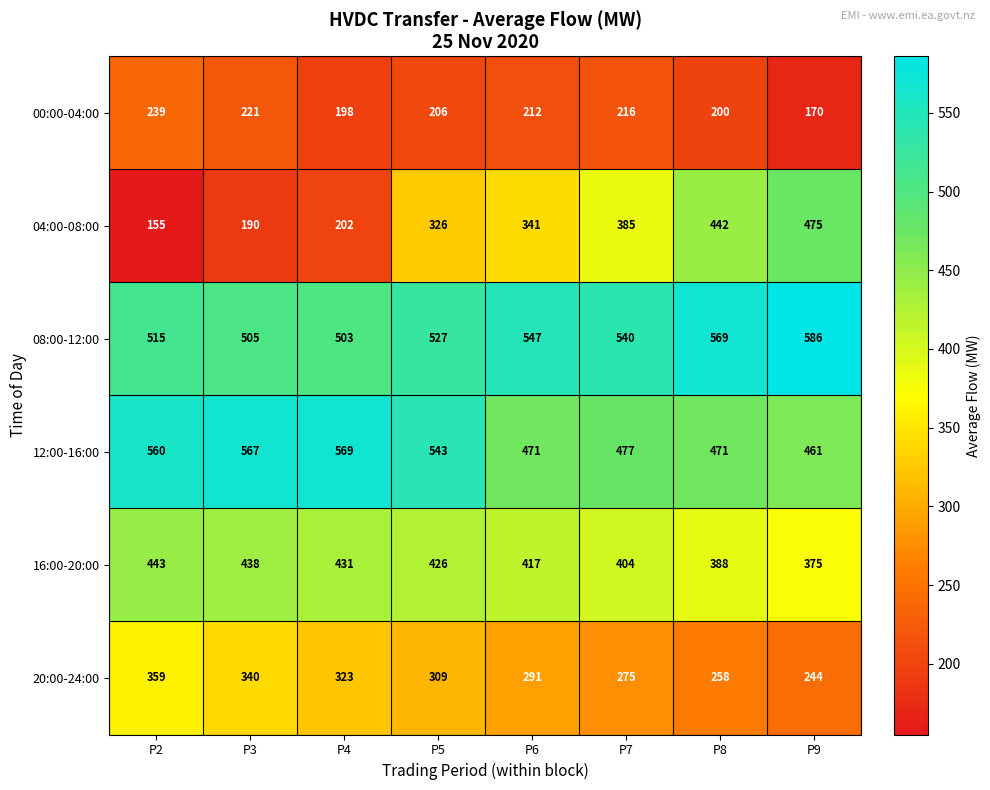

Read the 00:00-04:00 value at P7, to the nearest 10.

220